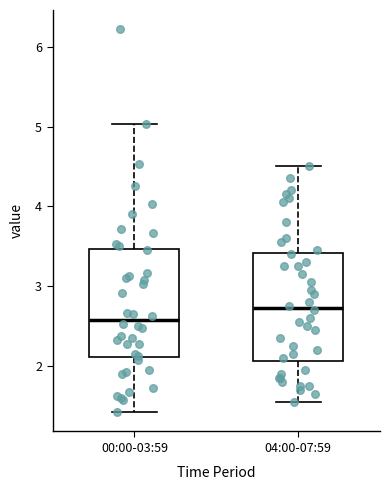

Reading left to right, read every box against the y-axis: the position of its median line, the range the box covers, and the ends of its whiskers. The values are not printed on the chart, so give them approximately, as read against the axis.

00:00-03:59: median 2.6, box 2.1 to 3.5, whiskers 1.4 to 5.0
04:00-07:59: median 2.7, box 2.1 to 3.4, whiskers 1.6 to 4.5